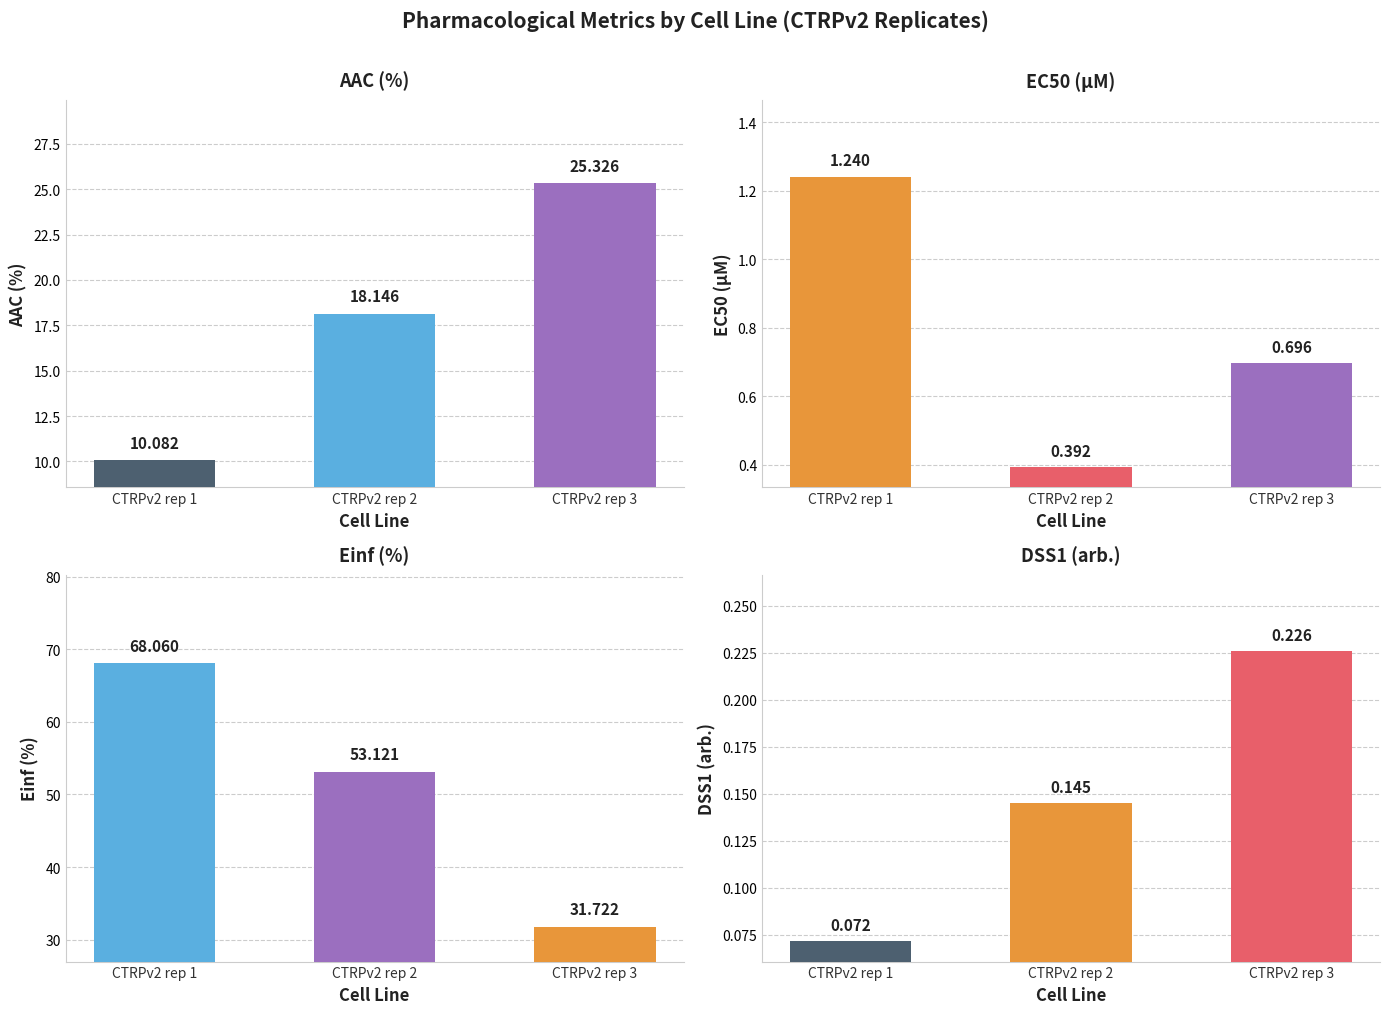

True or false: EC50 (µM) has a value of 1.2 at CTRPv2 rep 1.

True